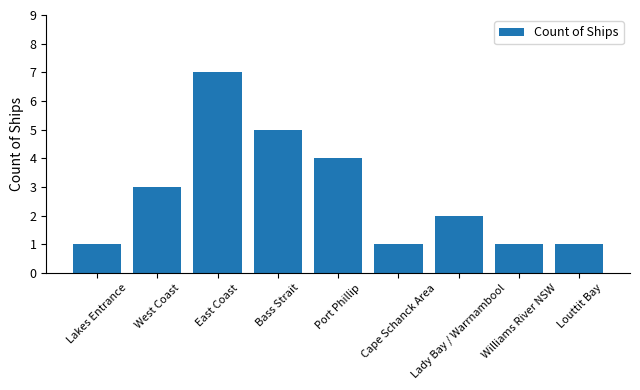

What is the label of the 4th bar from the left?

Bass Strait